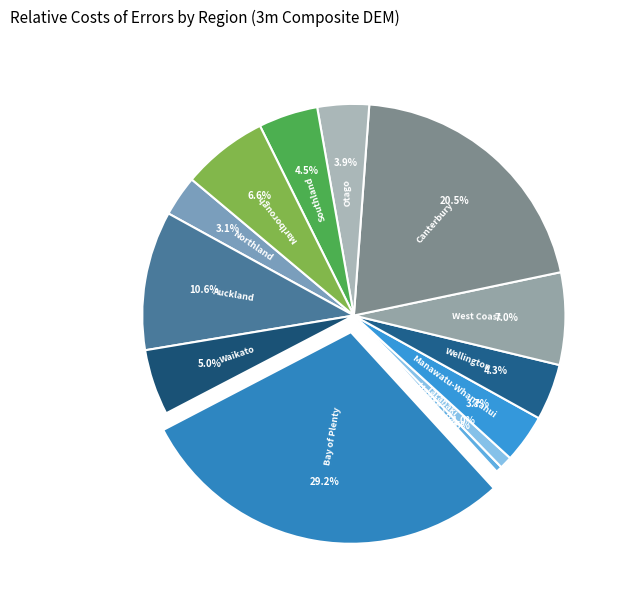

To the nearest percent, what is the combined percentage of Manawatu-Whanganui and Northland?

7%